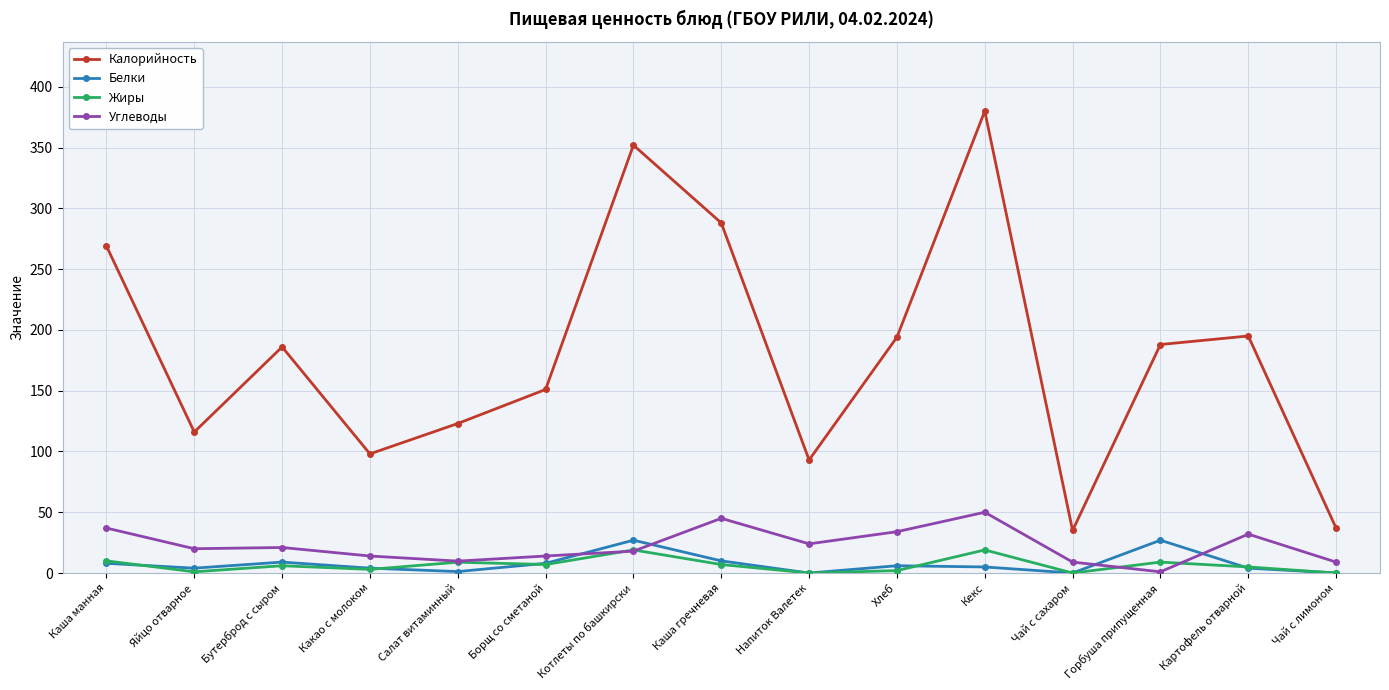

True or false: Калорийность and Белки cross at least once.

False